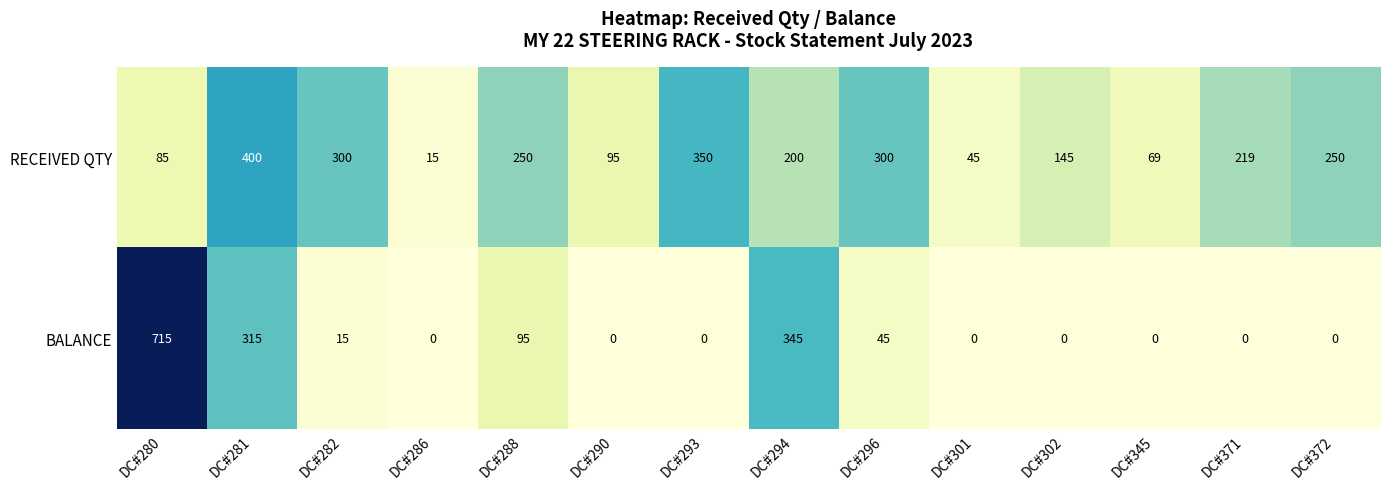

Reading left to right, extract all data points from this chart.

RECEIVED QTY: 85	400	300	15	250	95	350	200	300	45	145	69	219	250
BALANCE: 715	315	15	0	95	0	0	345	45	0	0	0	0	0